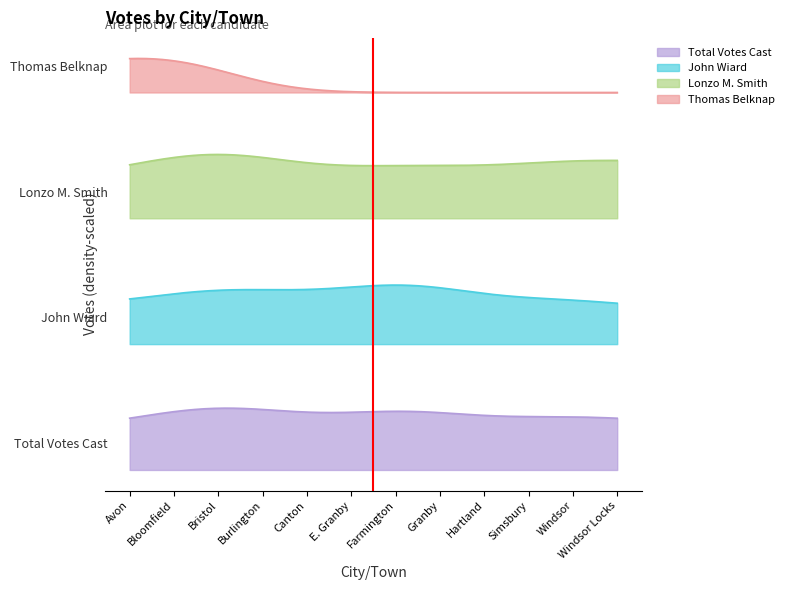

True or false: Thomas Belknap and Lonzo M. Smith intersect in this chart.

False